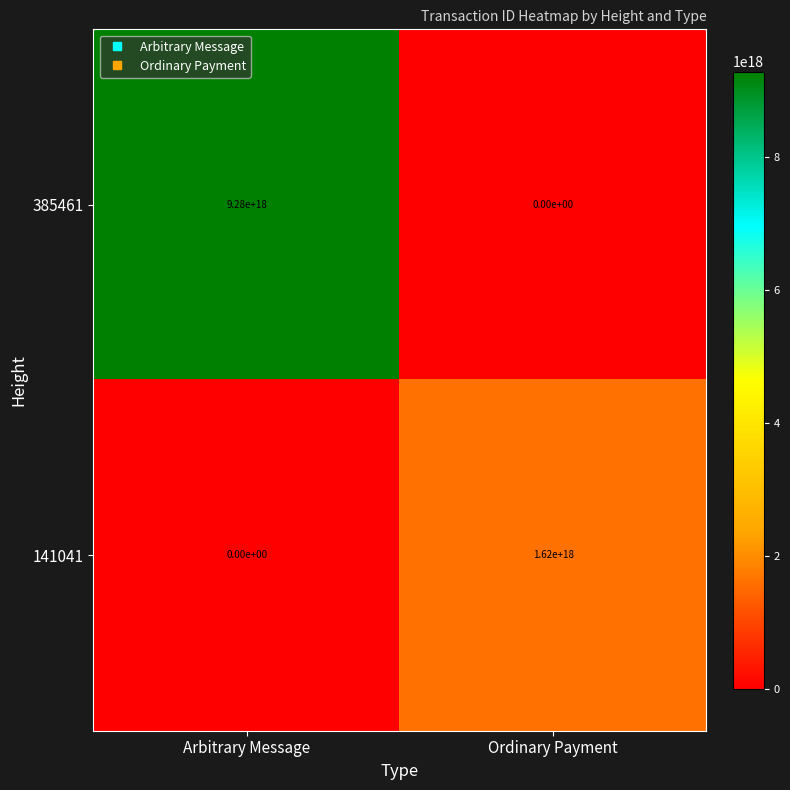

Is the value of 141041 at Arbitrary Message greater than the value of 385461 at Arbitrary Message?

No